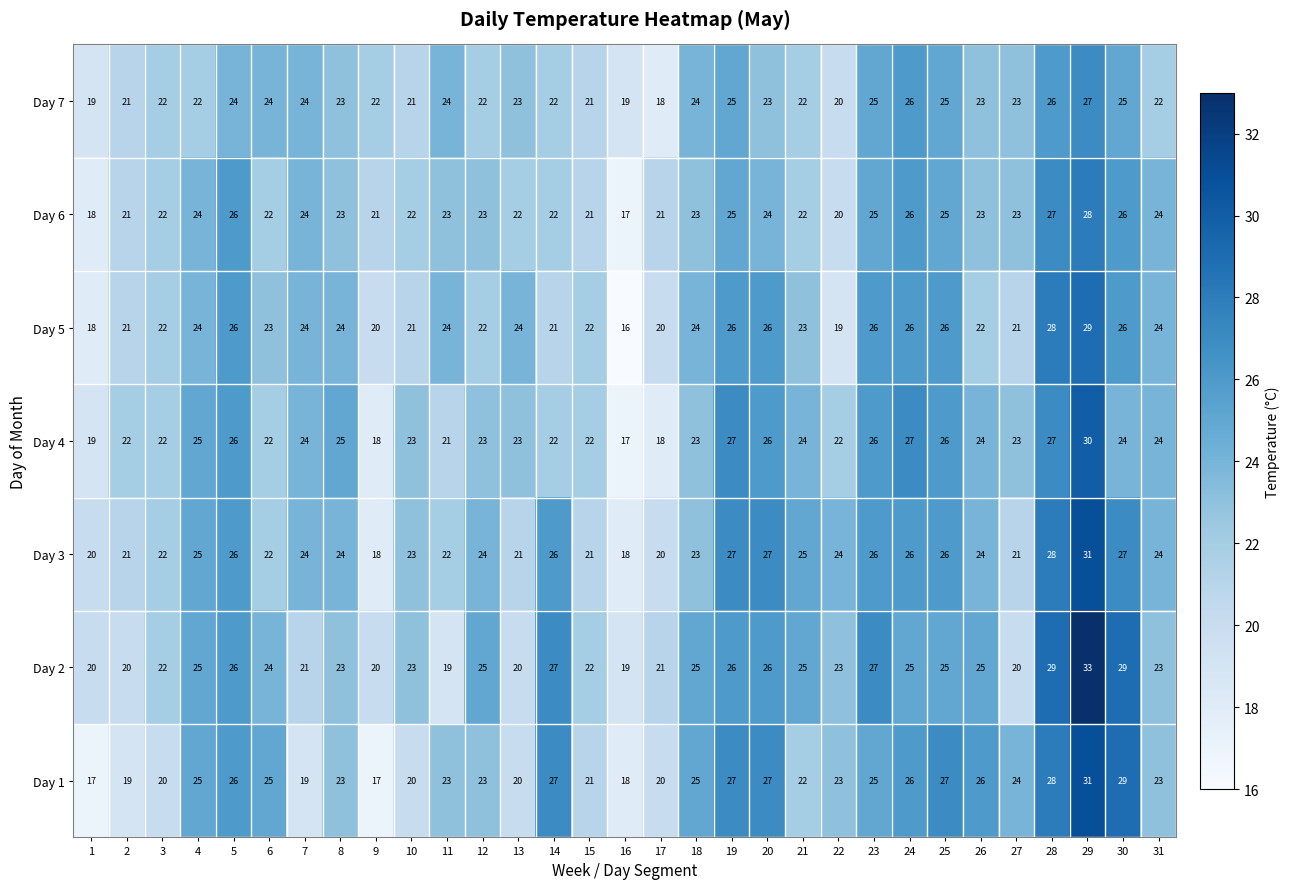

What is the difference between the highest and lowest values at 6?

3